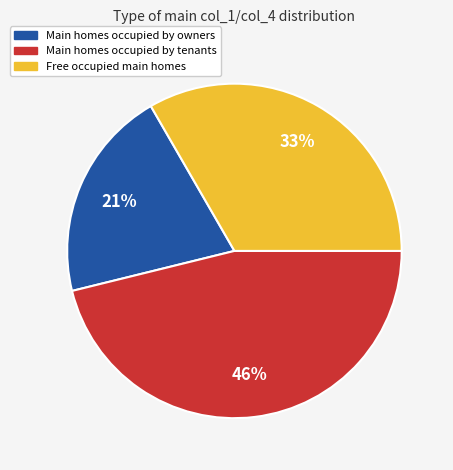

Count the number of slices in the pie.

3